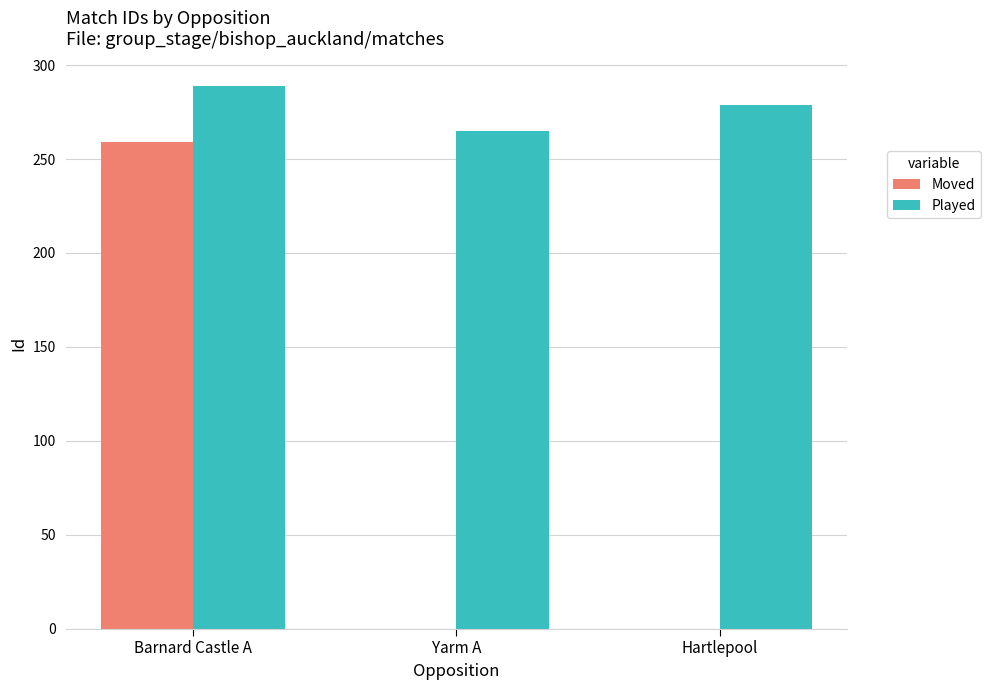

The Moved series shows 0 at Yarm A. True or false?

True